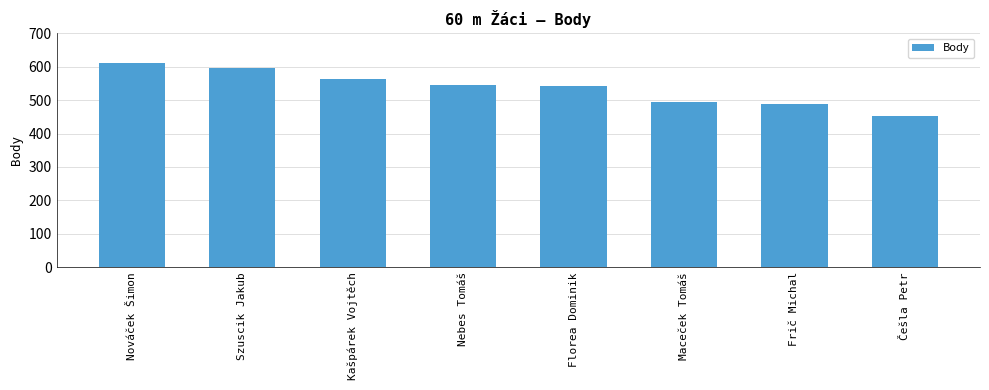

What is the sum of the values at Florea Dominik and Nebes Tomáš?

1087